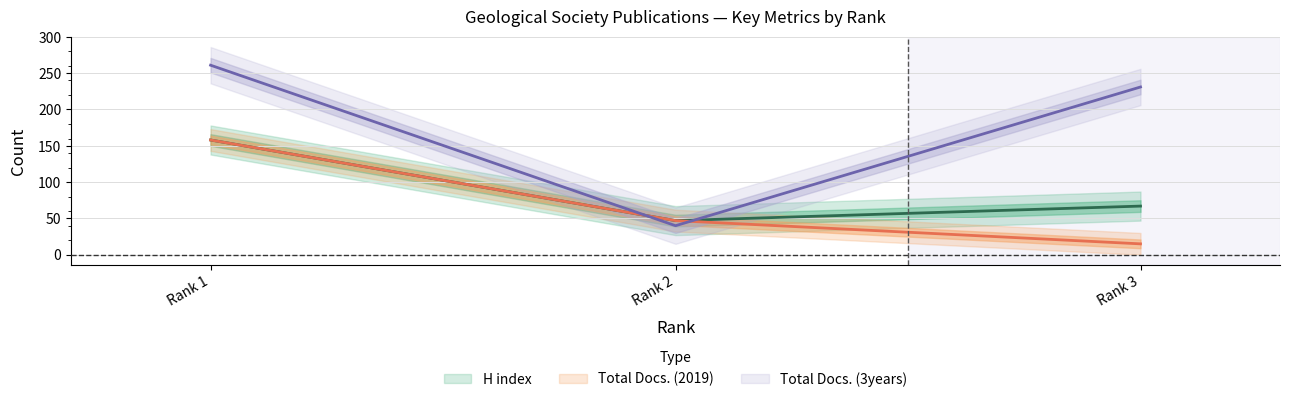

Which has a higher value, Rank 2 or Rank 3?

Rank 3